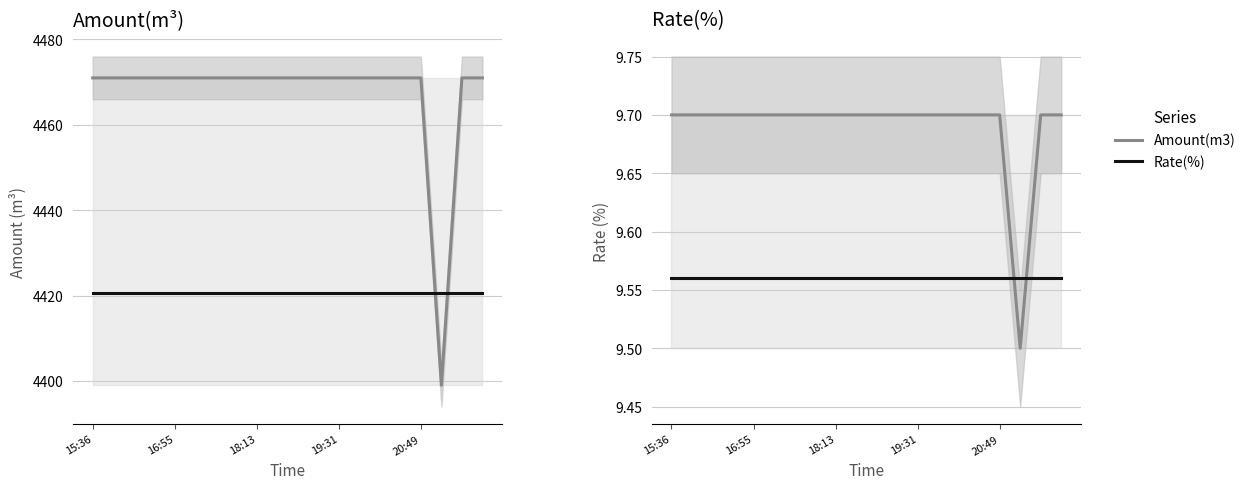

Reading left to right, what are all the values shown in this chart?

Amount(m3): 4471.0	4471.0	4471.0	4471.0	4471.0	4471.0	4471.0	4471.0	4471.0	4471.0	4471.0	4471.0	4471.0	4471.0	4471.0	4471.0	4471.0	4399.0	4471.0	4471.0
Rate(%)-scaled: 4420.6	4420.6	4420.6	4420.6	4420.6	4420.6	4420.6	4420.6	4420.6	4420.6	4420.6	4420.6	4420.6	4420.6	4420.6	4420.6	4420.6	4420.6	4420.6	4420.6
Rate(%): 9.7	9.7	9.7	9.7	9.7	9.7	9.7	9.7	9.7	9.7	9.7	9.7	9.7	9.7	9.7	9.7	9.7	9.5	9.7	9.7
Amount-scaled: 9.6	9.6	9.6	9.6	9.6	9.6	9.6	9.6	9.6	9.6	9.6	9.6	9.6	9.6	9.6	9.6	9.6	9.6	9.6	9.6